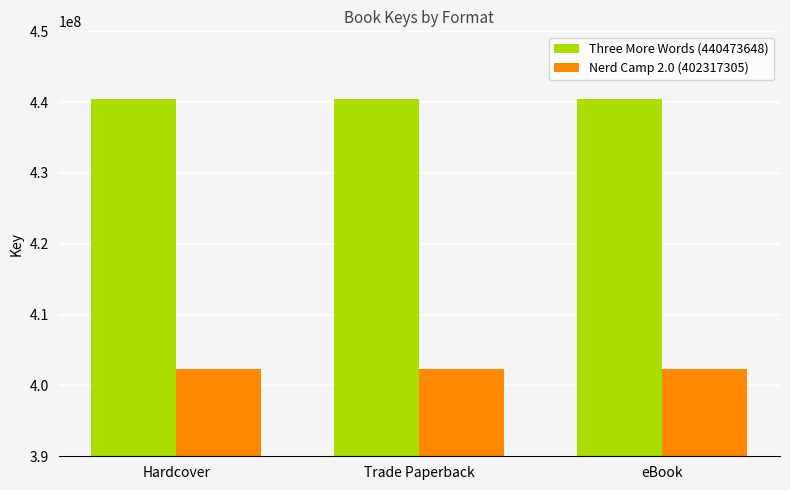

What is the difference between the highest and lowest values at Trade Paperback?

38156343